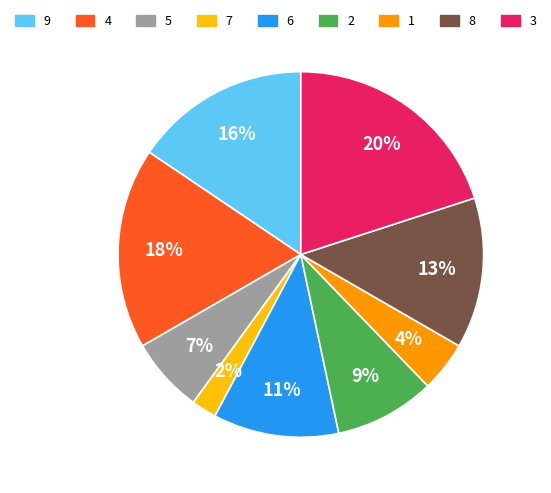

Between 8 and 4, which is larger?

4